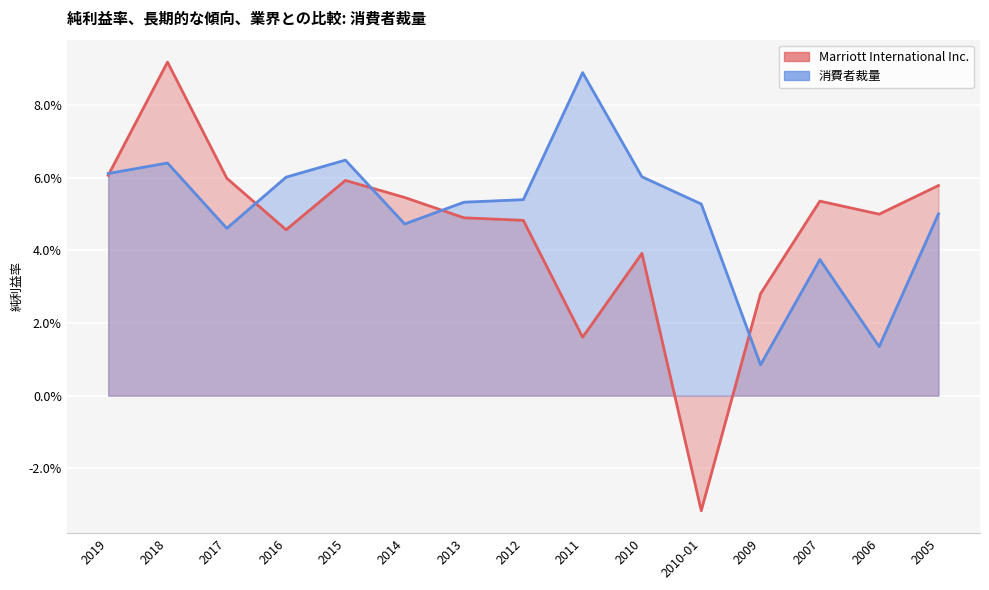

List the series in order of their peak value, highest first.

Marriott International Inc._line, 消費者裁量_line